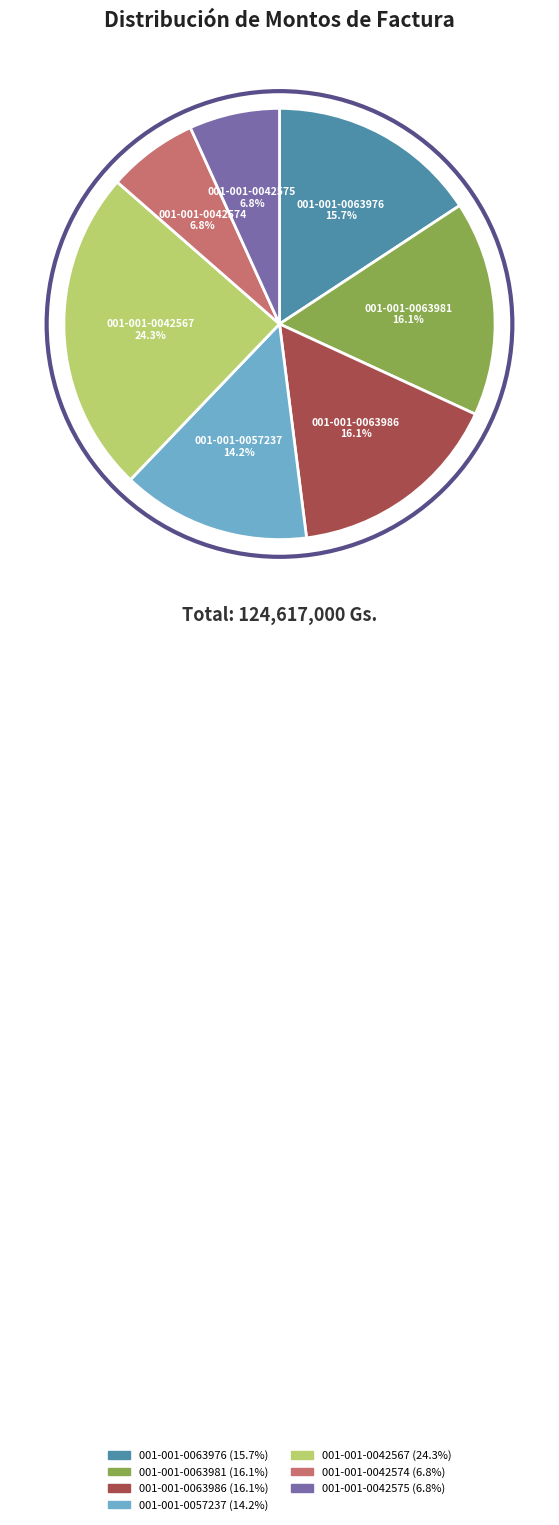

How many slices are in this pie chart?

7